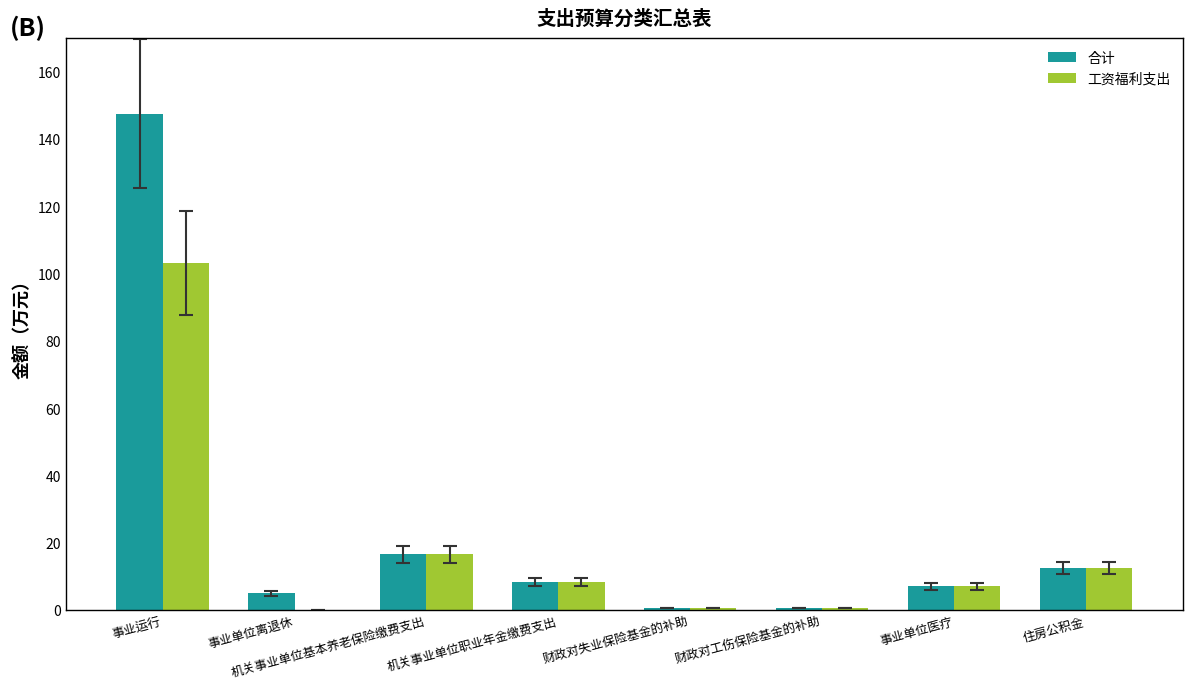

Which series has the largest range (max minus min)?

合计